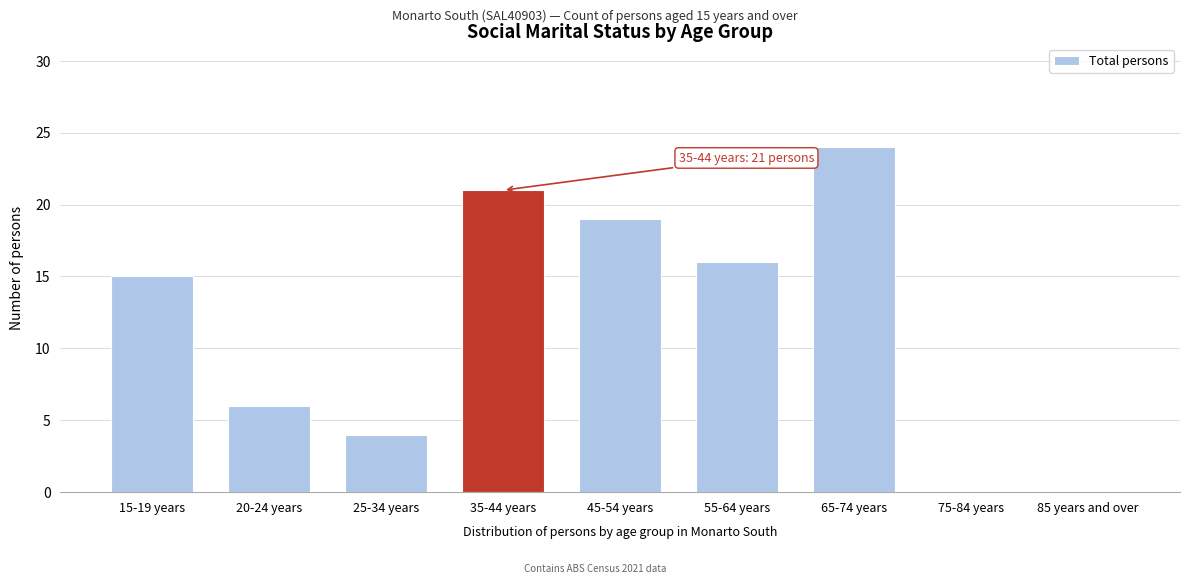

Reading right to left, what are all the values shown in this chart?

85 years and over=0	75-84 years=0	65-74 years=24	55-64 years=16	45-54 years=19	35-44 years=21	25-34 years=4	20-24 years=6	15-19 years=15